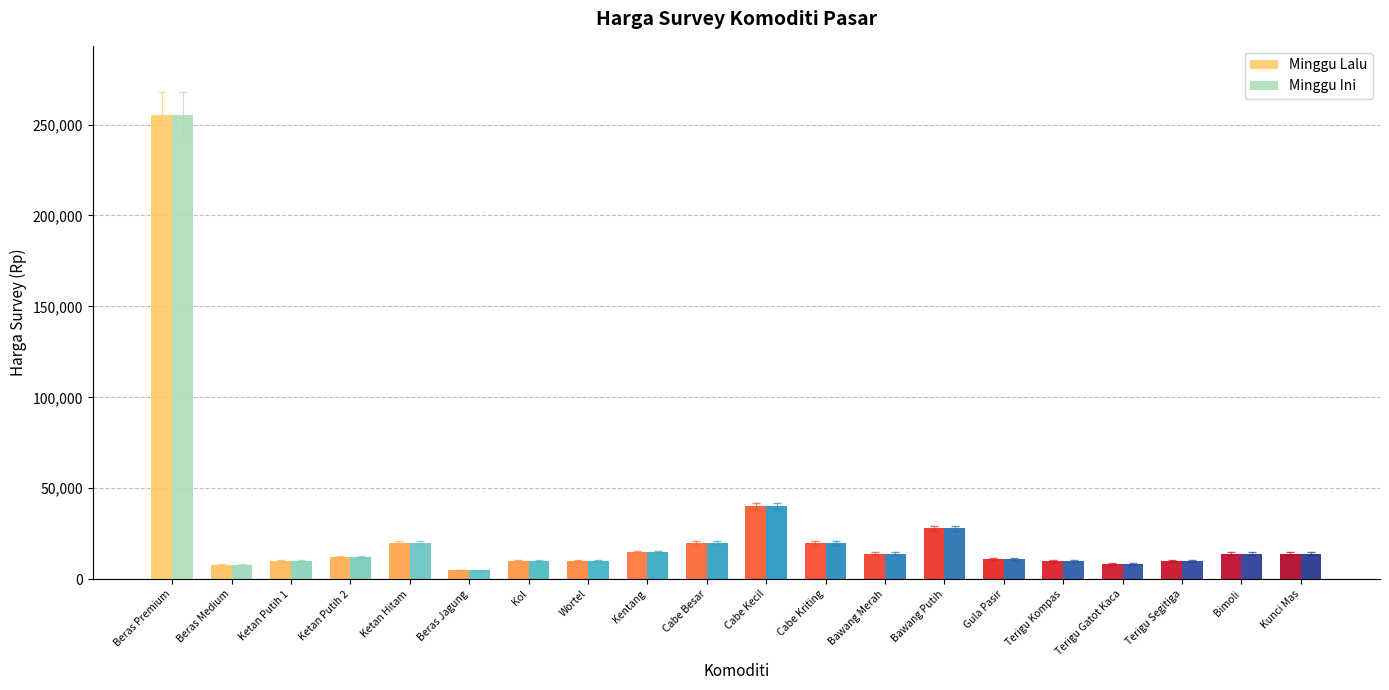

What is the total value across all series at Kentang?

30000